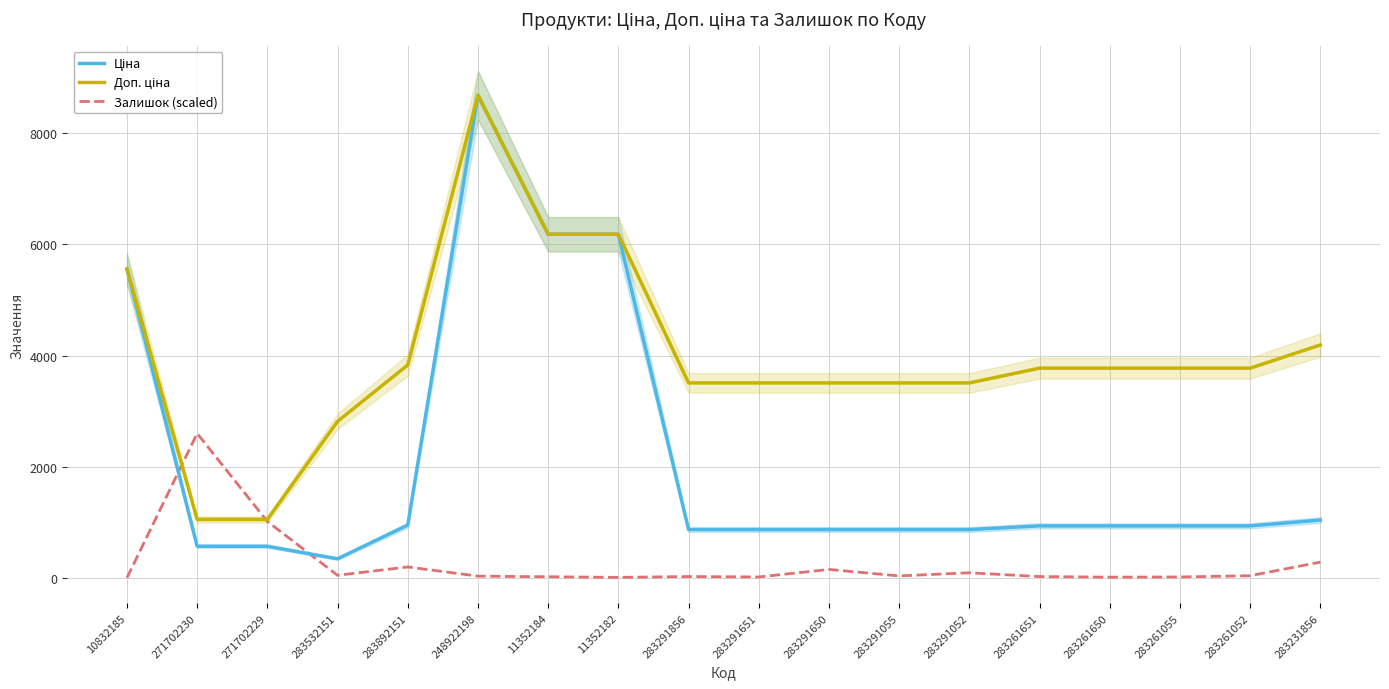

The Ціна series shows 10593.5 at 11352184. True or false?

False